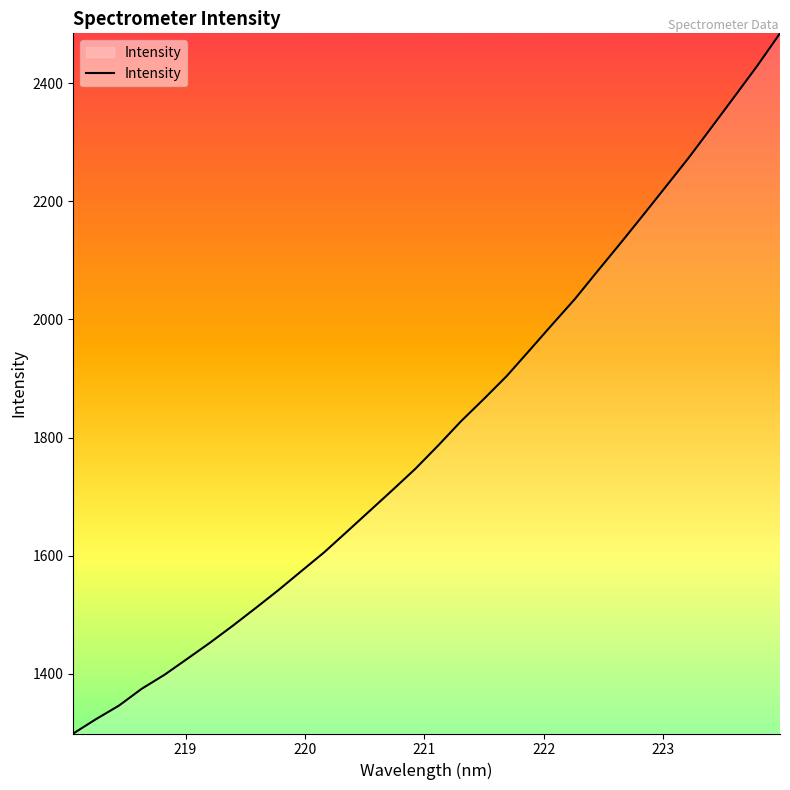

What is the greatest value displayed?

2484.6